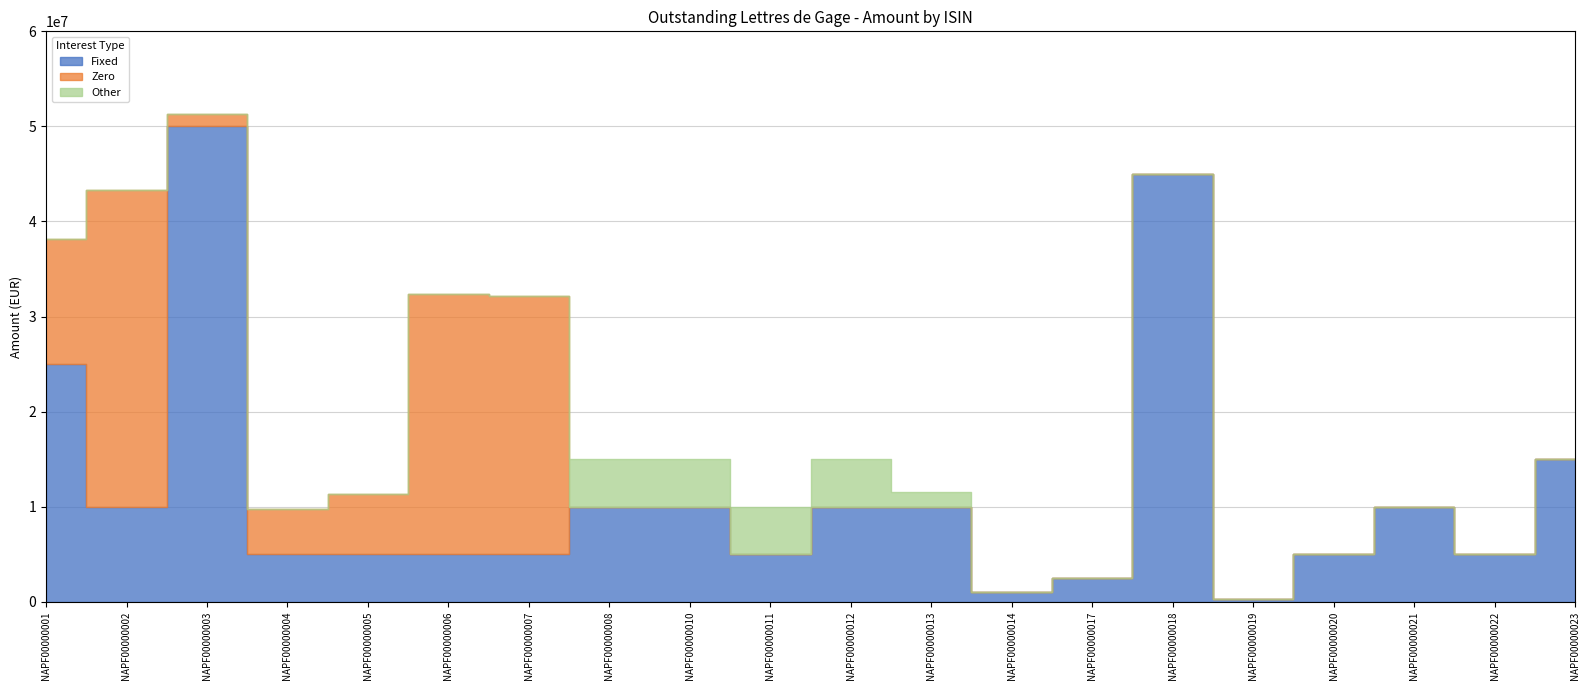

What is the difference between the maximum and minimum values in the Other series?

5000000.0